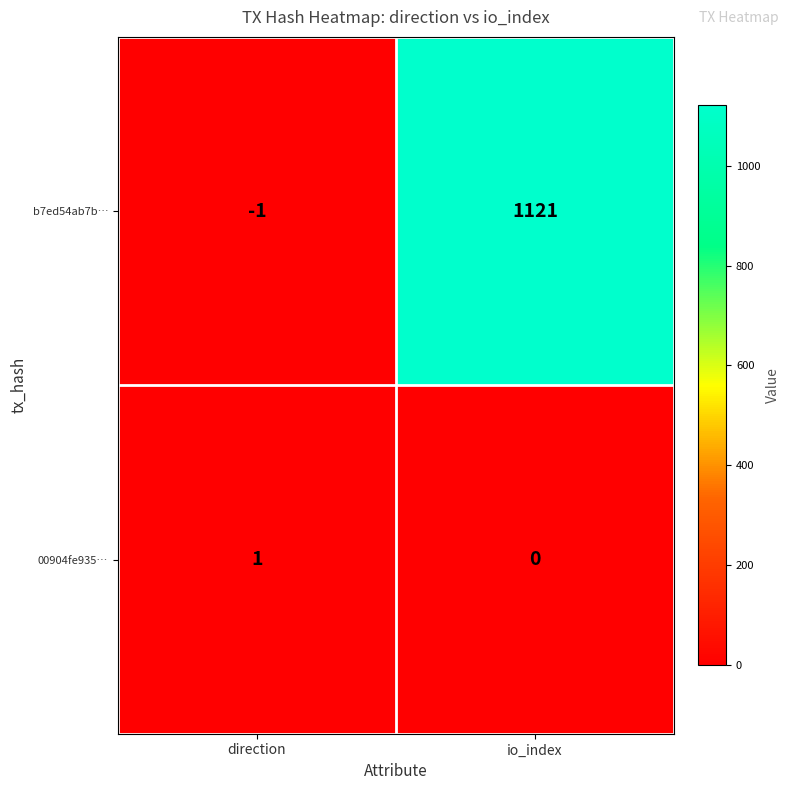

Reading left to right, extract all data points from this chart.

b7ed54ab7b…: direction=-1	io_index=1121
00904fe935…: direction=1	io_index=0